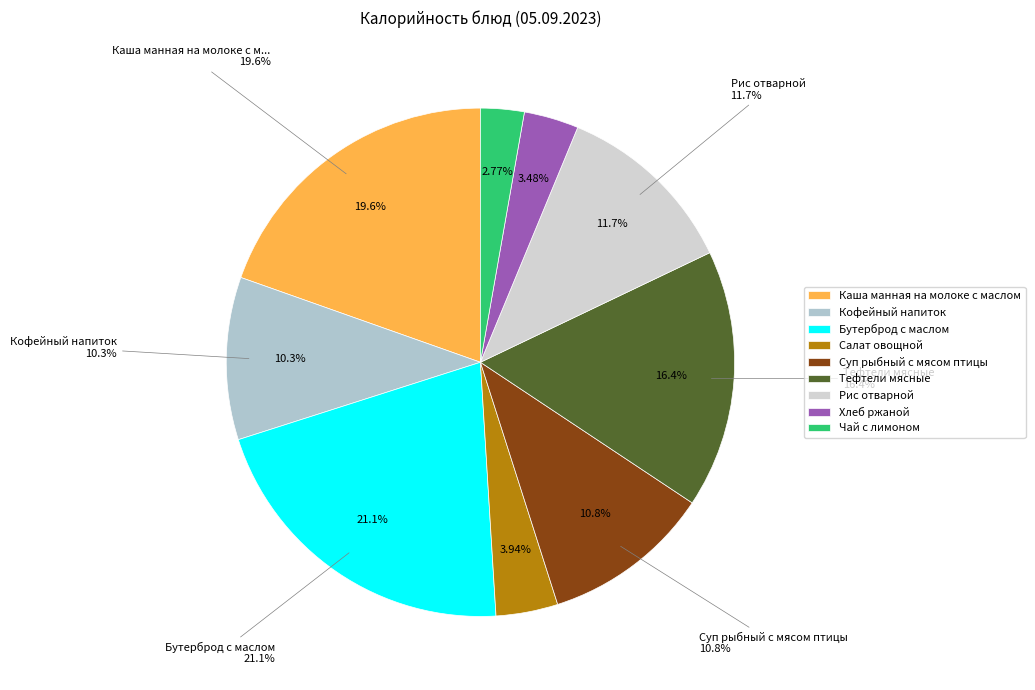

Rank the categories by value from lowest to highest.

Чай с лимоном, Хлеб ржаной, Салат овощной, Кофейный напиток, Суп рыбный с мясом птицы, Рис отварной, Тефтели мясные, Каша манная на молоке с маслом, Бутерброд с маслом